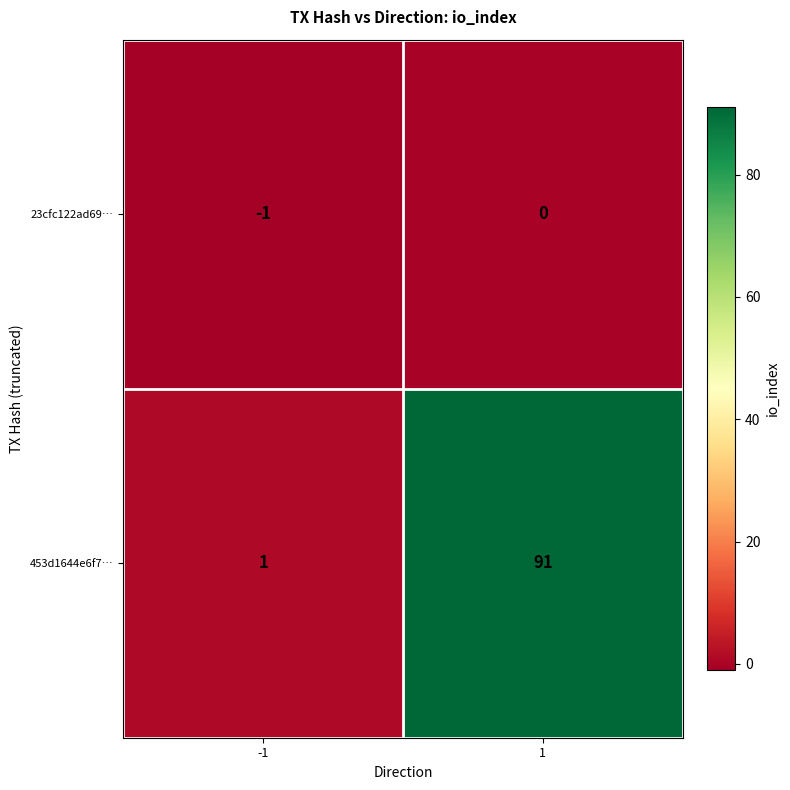

What is the maximum value shown in the chart?

91